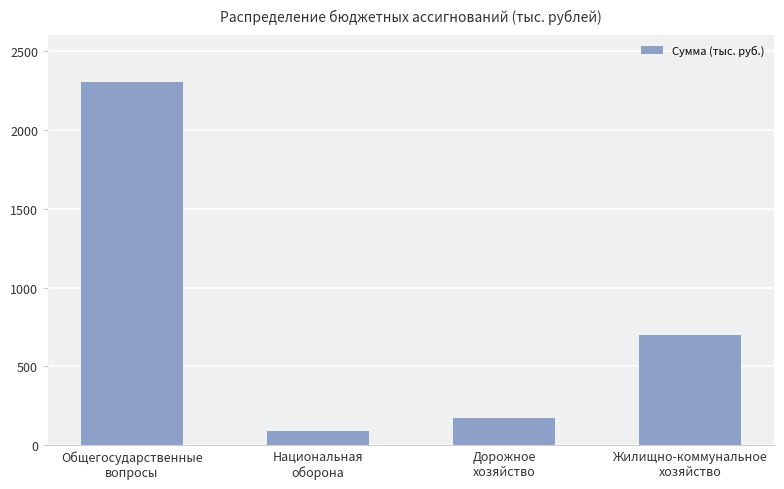

Are the bars horizontal?

No